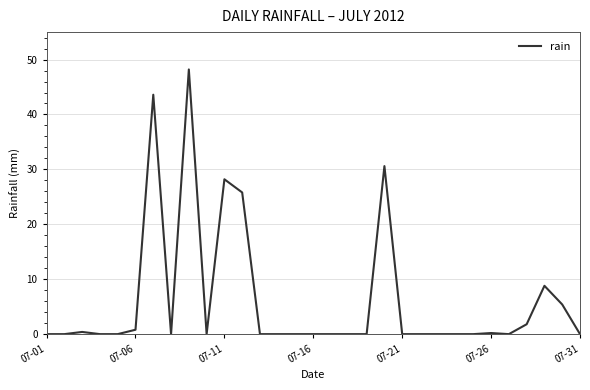

What is the maximum value shown in the chart?

48.2